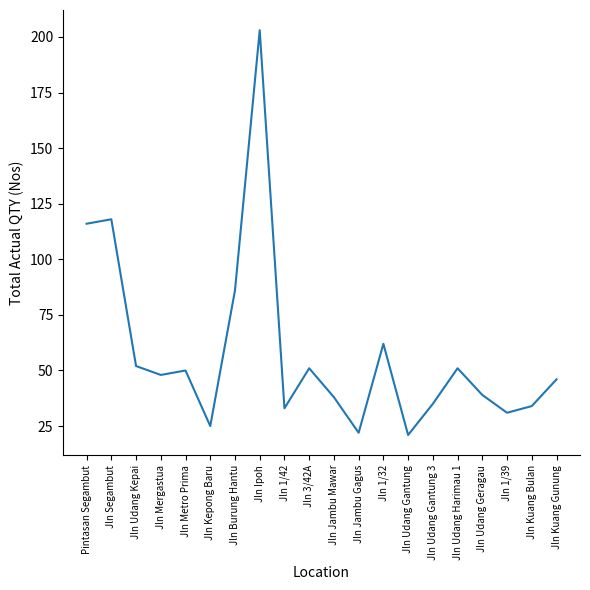

How many interior local valleys (lower than both neighbors) does the data have?

6